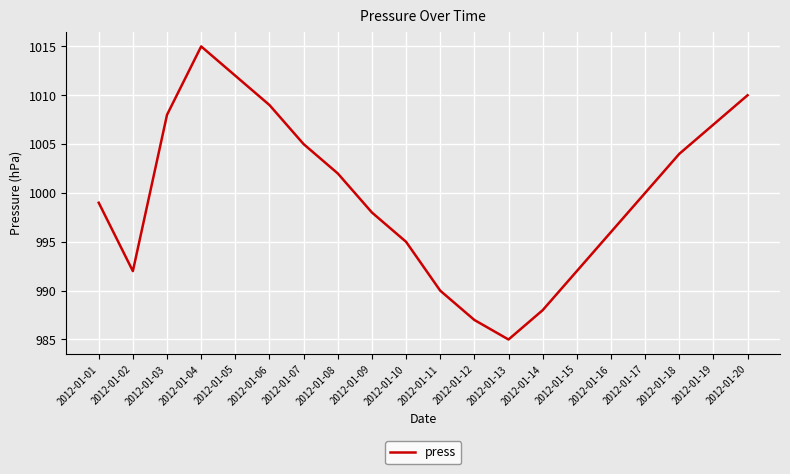

Reading left to right, extract all data points from this chart.

999	992	1008	1015	1012	1009	1005	1002	998	995	990	987	985	988	992	996	1000	1004	1007	1010